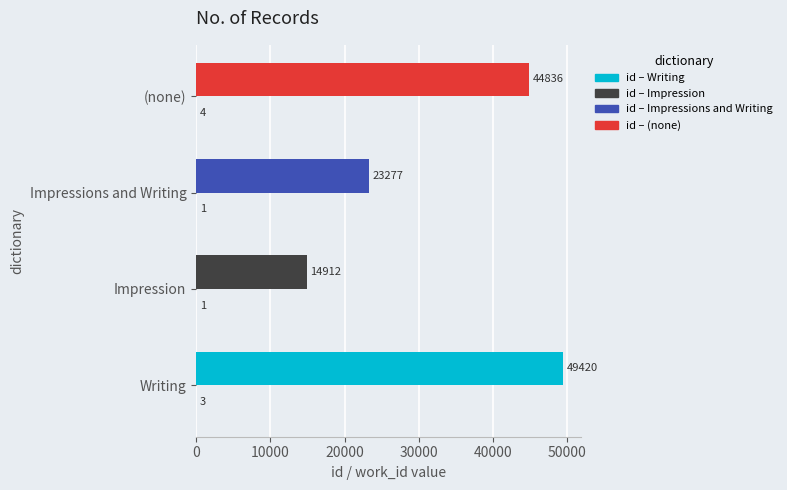

What is the maximum value shown in the chart?

49420